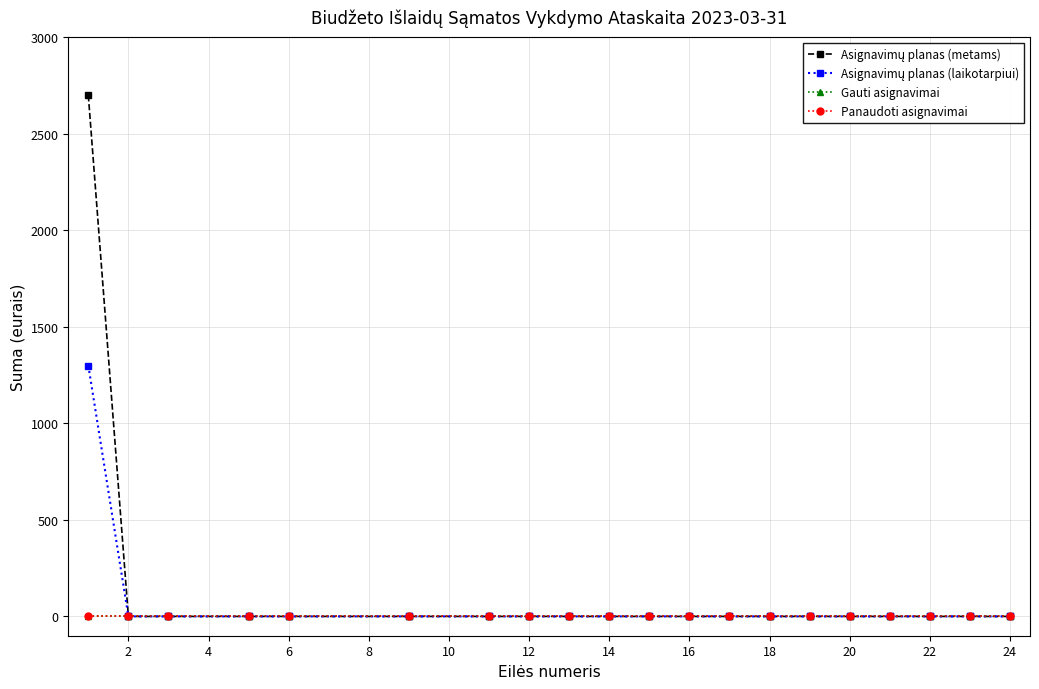

Does the chart display data point markers on the line(s)?

Yes